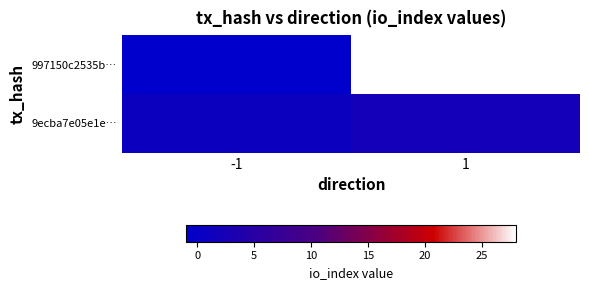

Between 1 and -1, which is larger?

1